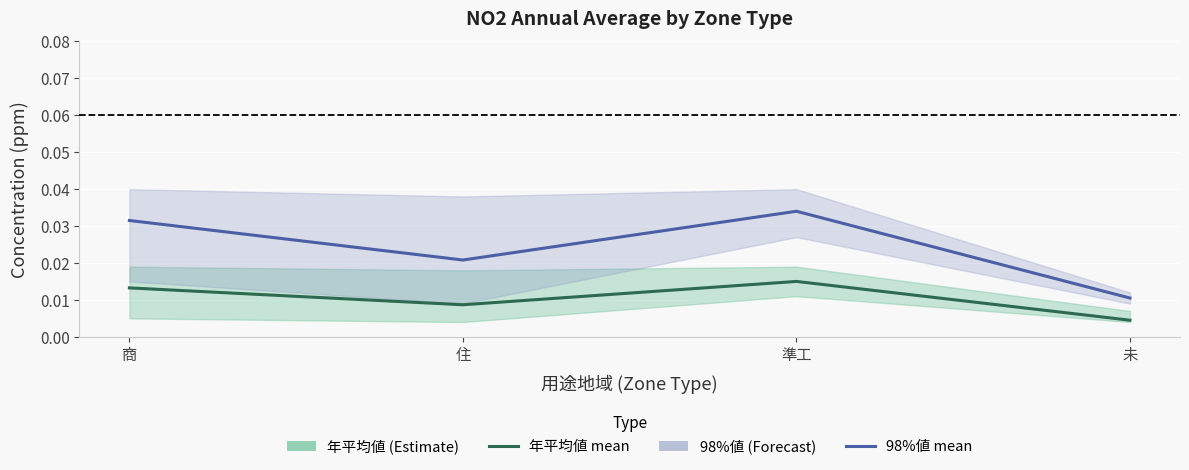

At which category is the sum across all series the highest?

準工